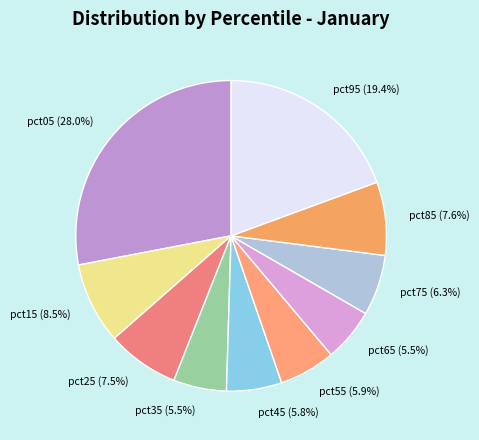

What is the largest slice in the pie chart?

pct05